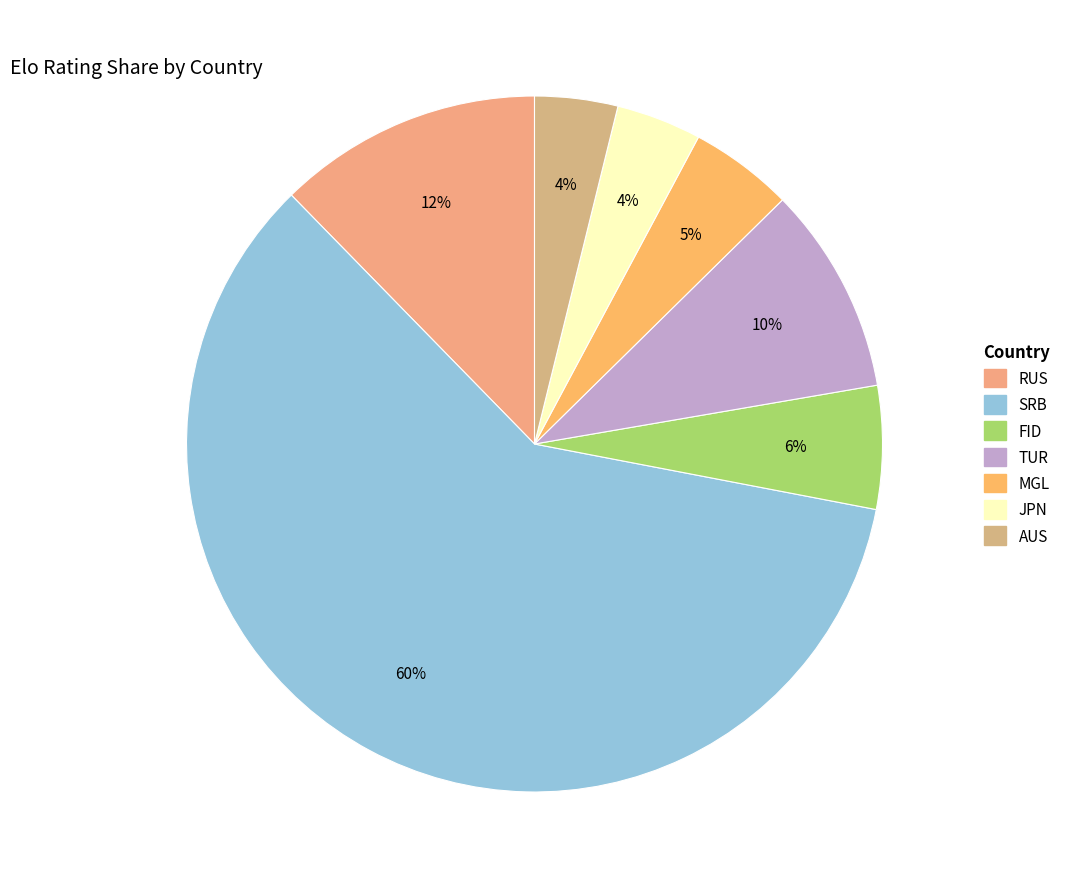

Is it true that RUS is 26% of the pie?

False